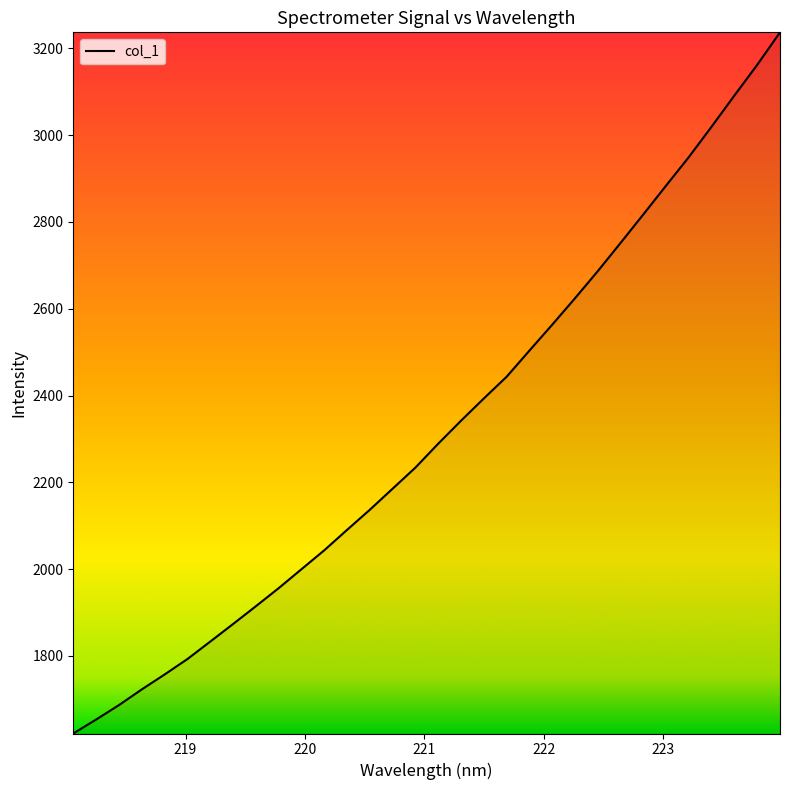

Is this an area chart (filled region under the line)?

No